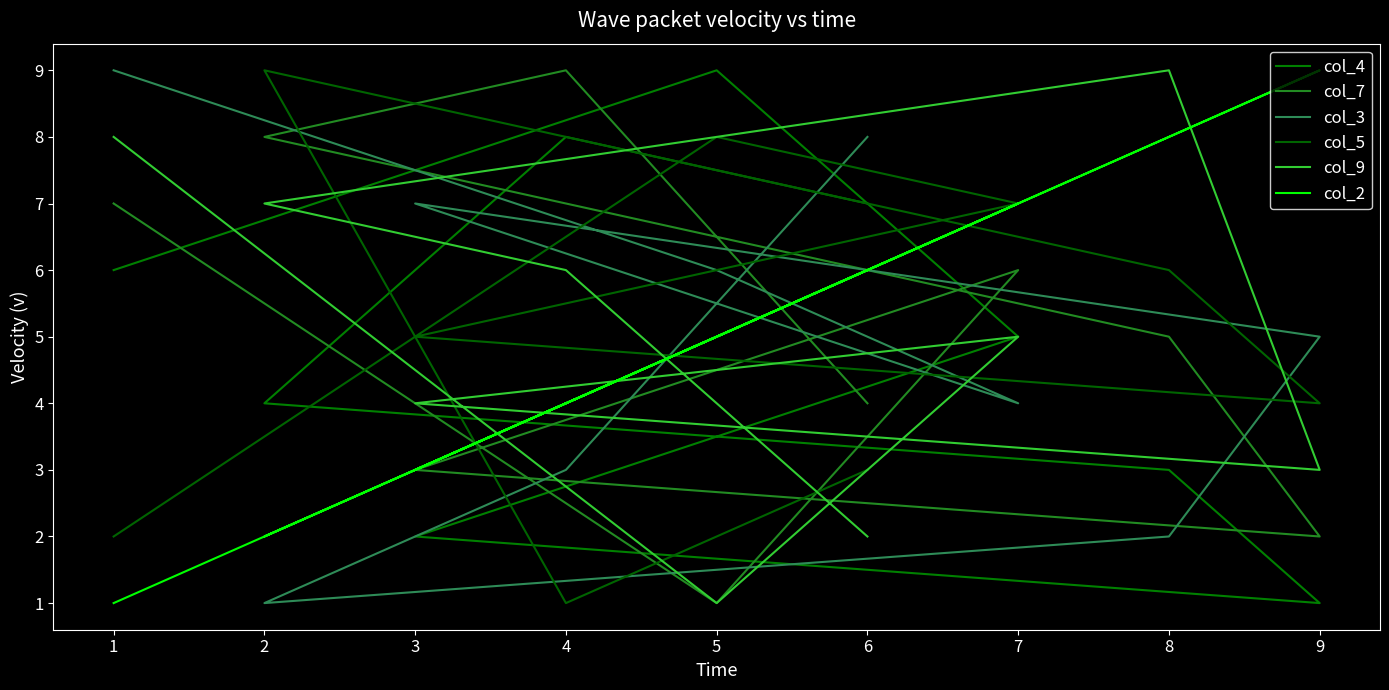

True or false: col_9 has a value of 10 at 4.

False